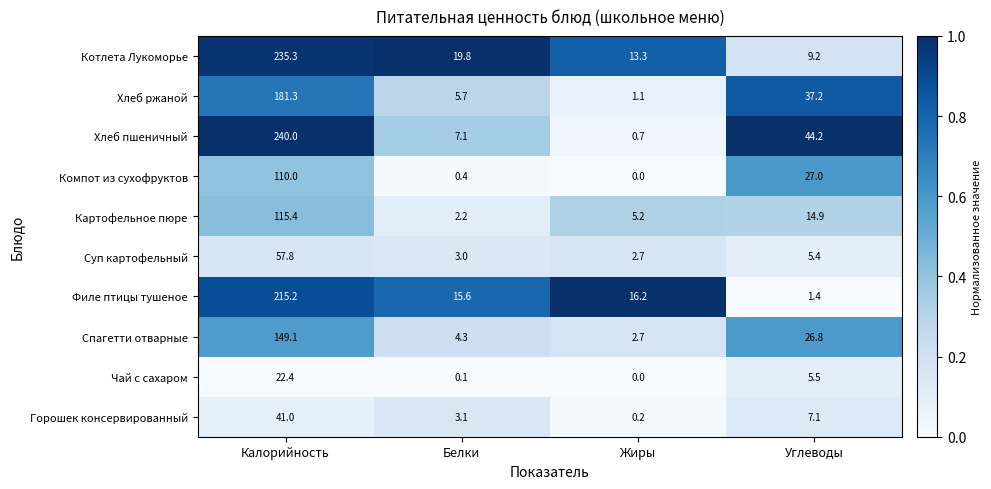

Which series has the widest spread of values?

Хлеб пшеничный